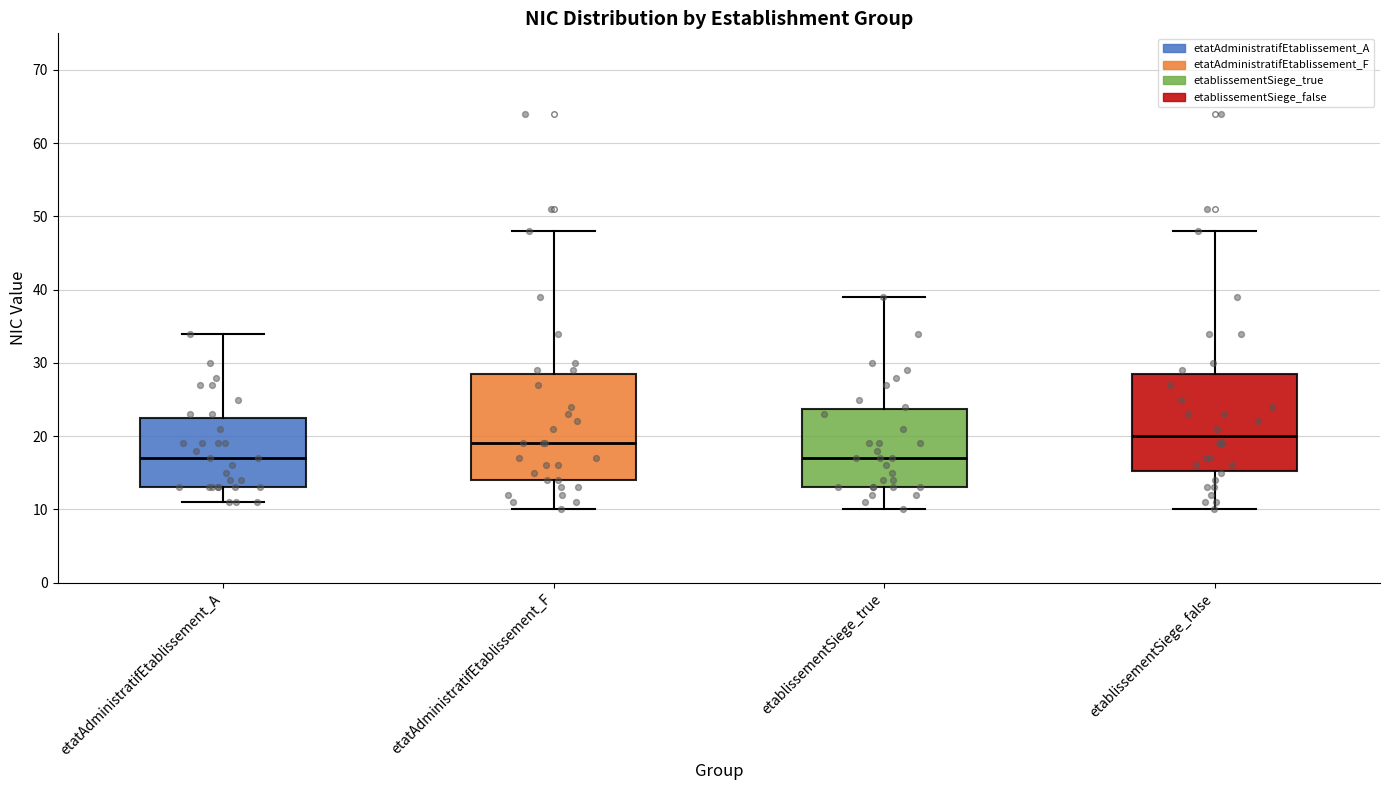

Reading left to right, read every box against the y-axis: the position of its median line, the range the box covers, and the ends of its whiskers. The values are not printed on the chart, so give them approximately, as read against the axis.

etatAdministratifEtablissement_A: median 17, box 13 to 23, whiskers 11 to 34
etatAdministratifEtablissement_F: median 19, box 14 to 29, whiskers 10 to 48
etablissementSiege_true: median 17, box 13 to 24, whiskers 10 to 39
etablissementSiege_false: median 20, box 15 to 29, whiskers 10 to 48